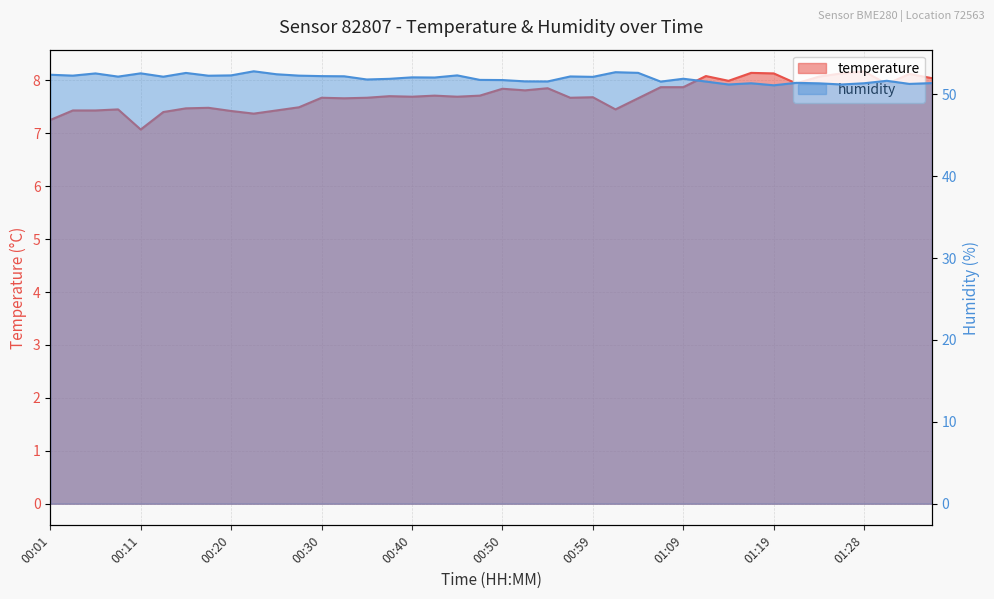

What is the sum of all humidity values?

2077.5